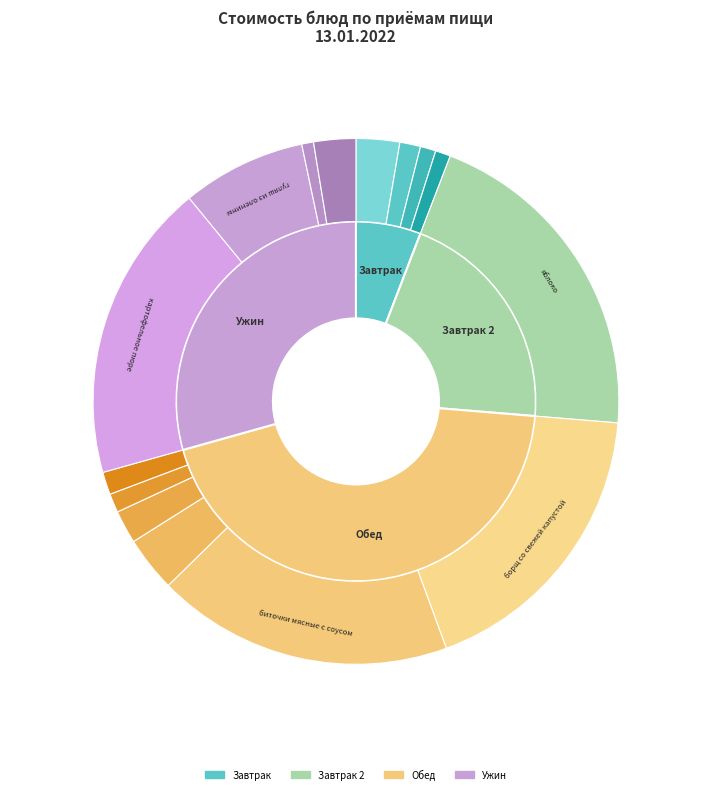

Combined, what portion of the pie is хлеб ржаной and хлеб пшеничный (завтрак)?

2.3%